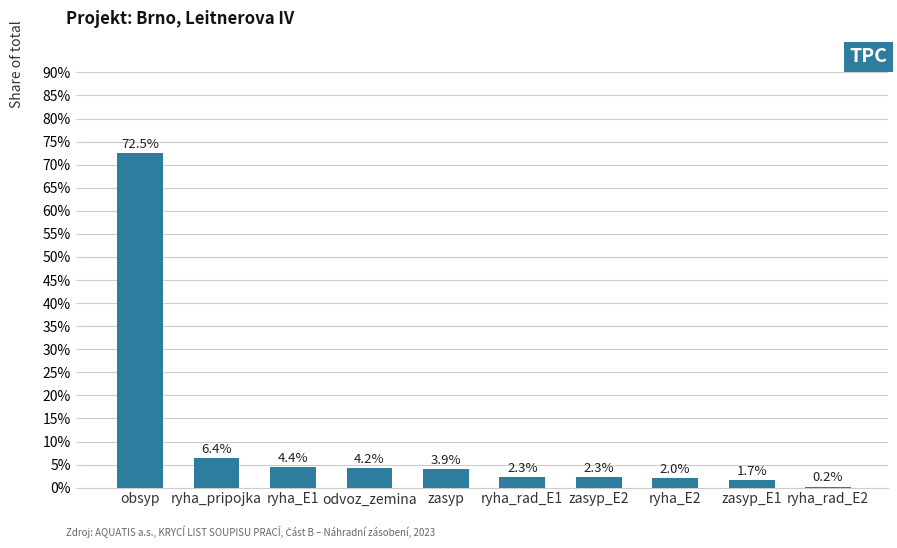

Which label corresponds to the largest value in the chart?

obsyp